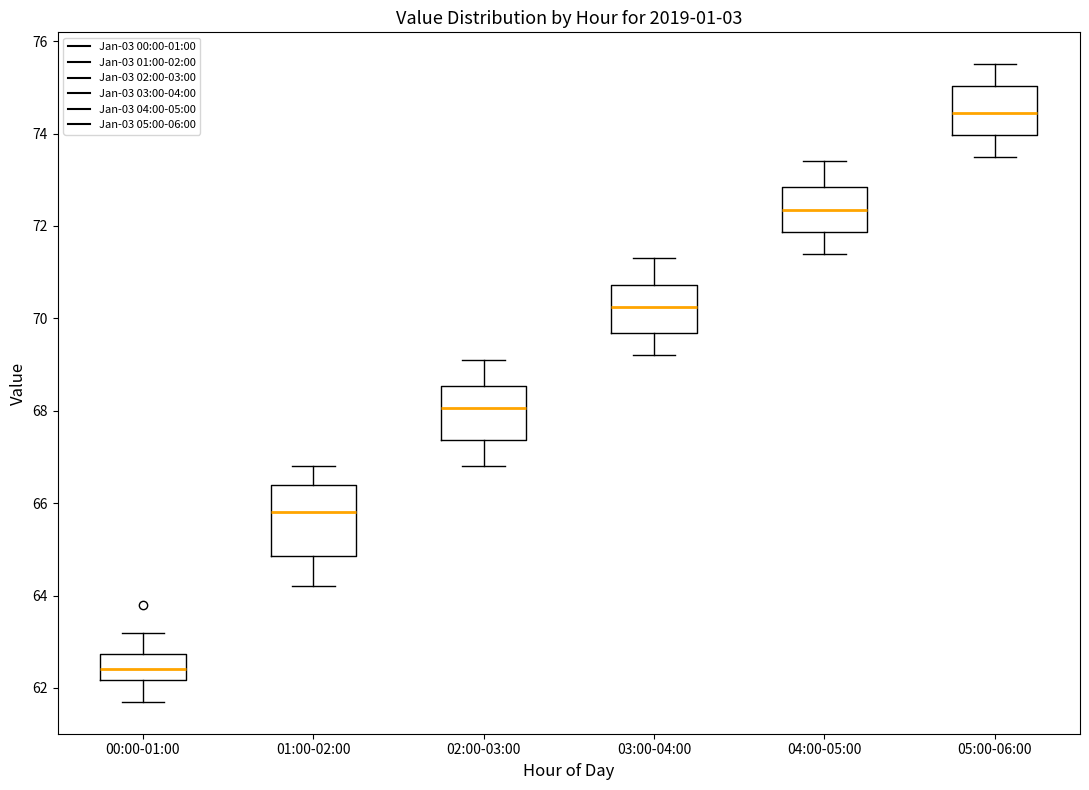

Which box is the tallest, from its lower edge to its upper edge?

01:00-02:00